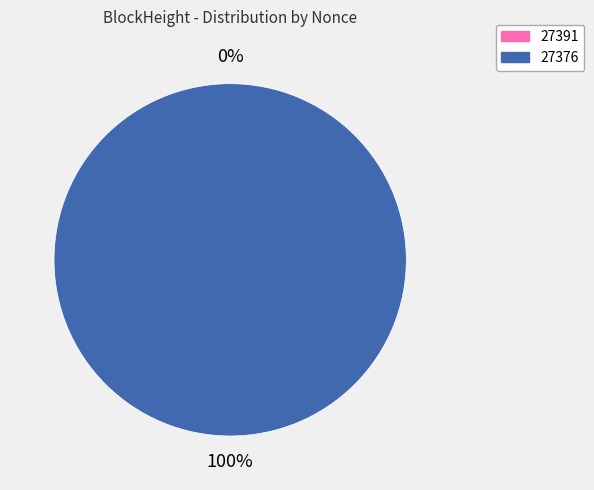

Rank the categories by value from highest to lowest.

27376, 27391